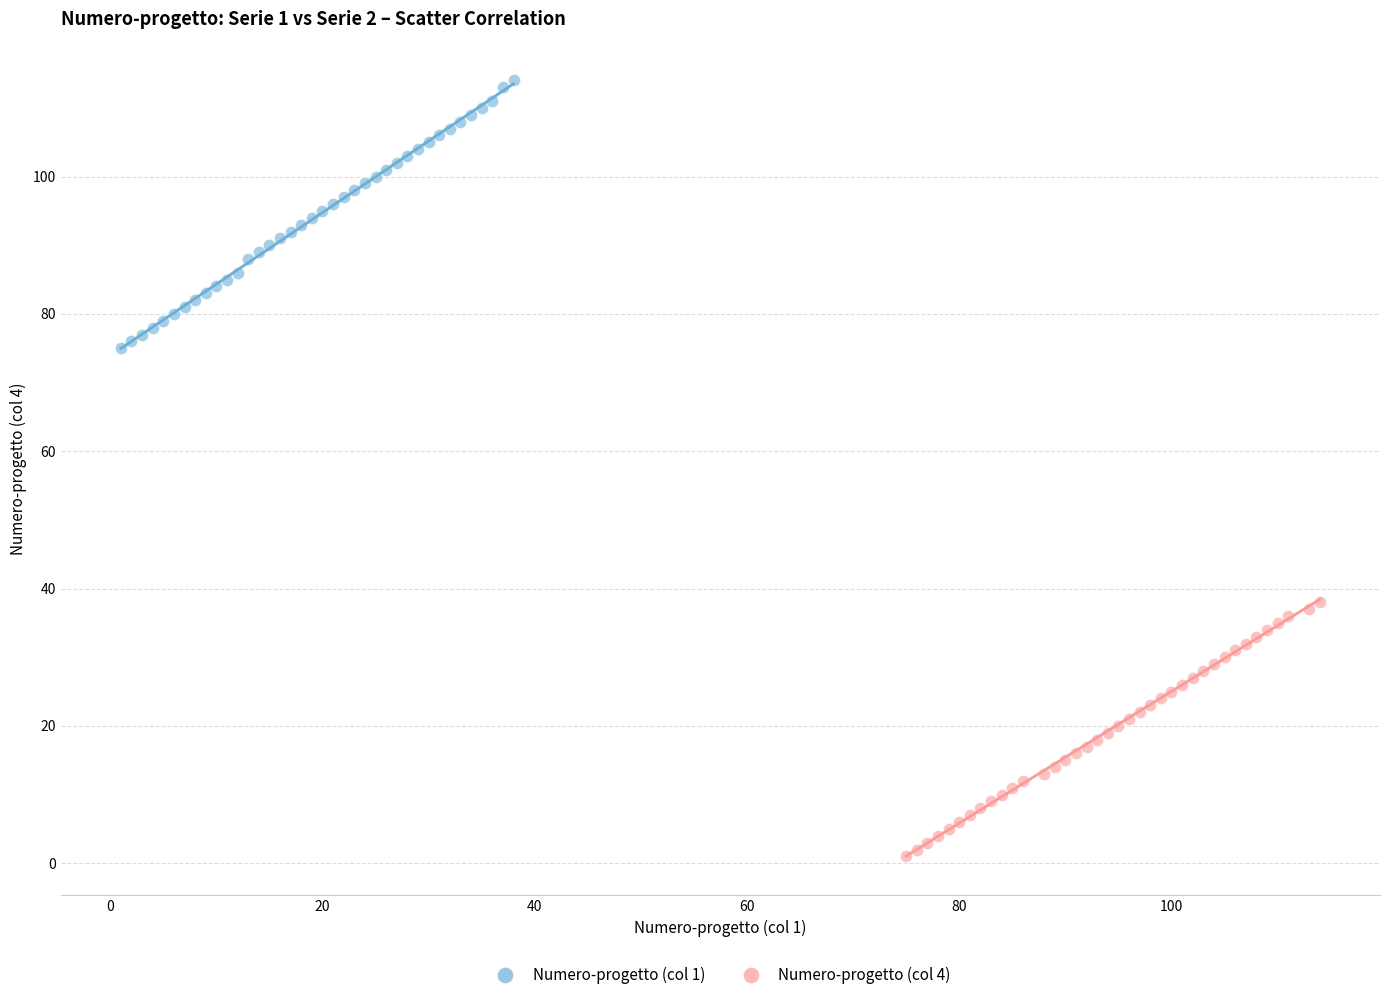

Which series contains the highest Y value?

Numero-progetto (col 1)